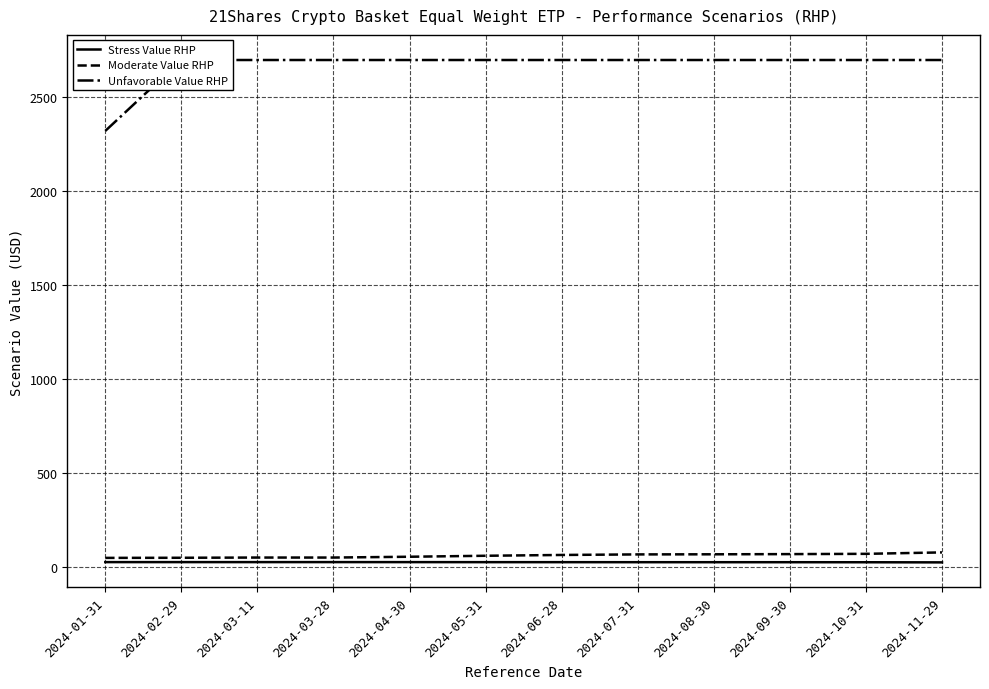

True or false: Moderate Value RHP has a value of 123.8 at 2024-11-29.

False